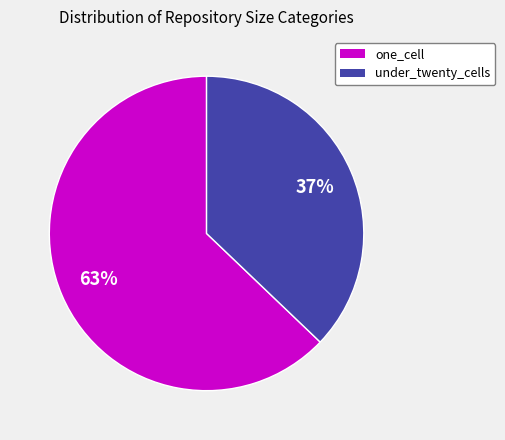

Which category accounts for the majority?

one_cell